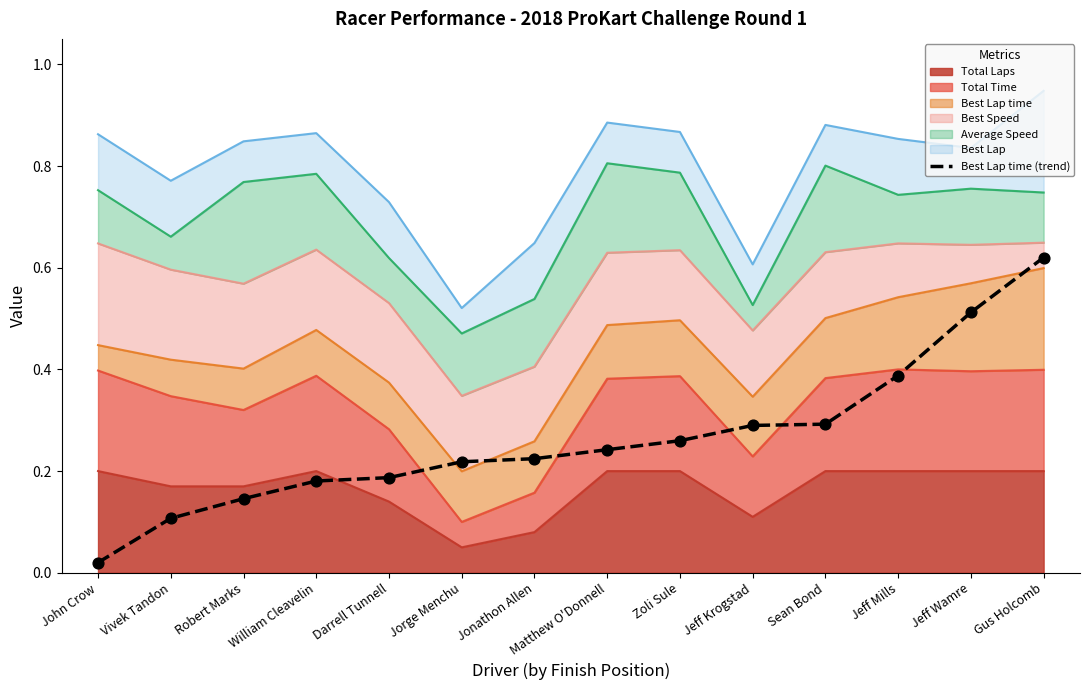

Between Jorge Menchu and Robert Marks, which is larger?

Jorge Menchu